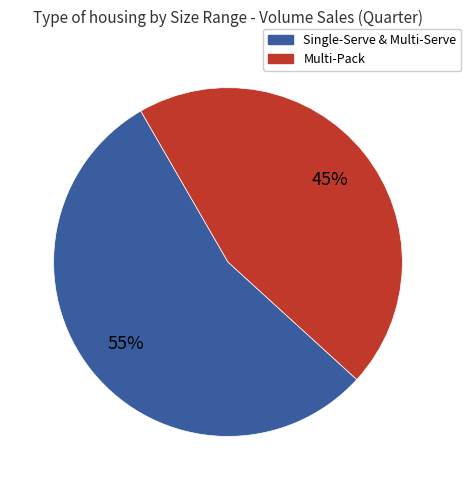

Does any single category account for the majority?

Yes